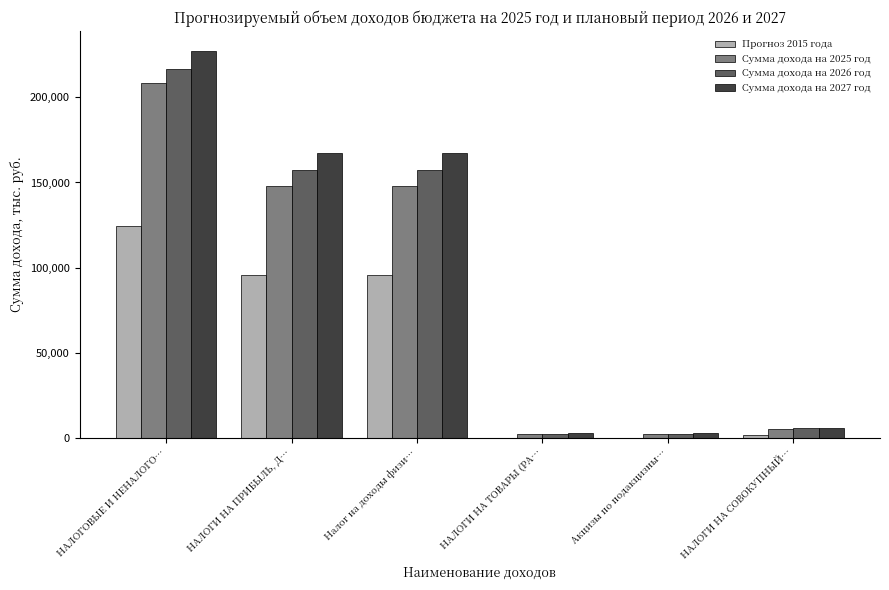

Reading left to right, transcribe all the data shown in this chart.

Прогноз 2015 года: НАЛОГОВЫЕ И НЕНАЛОГО…=124196.1	НАЛОГИ НА ПРИБЫЛЬ, Д…=95467.0	Налог на доходы физи…=95467.0	НАЛОГИ НА ТОВАРЫ (РА…=0.0	Акцизы по подакцизны…=0.0	НАЛОГИ НА СОВОКУПНЫЙ…=1599.0
Сумма дохода на 2025 год: НАЛОГОВЫЕ И НЕНАЛОГО…=208253.6	НАЛОГИ НА ПРИБЫЛЬ, Д…=147734.0	Налог на доходы физи…=147734.0	НАЛОГИ НА ТОВАРЫ (РА…=2278.3	Акцизы по подакцизны…=2278.3	НАЛОГИ НА СОВОКУПНЫЙ…=5320.0
Сумма дохода на 2026 год: НАЛОГОВЫЕ И НЕНАЛОГО…=216867.1	НАЛОГИ НА ПРИБЫЛЬ, Д…=157219.0	Налог на доходы физи…=157219.0	НАЛОГИ НА ТОВАРЫ (РА…=1814.8	Акцизы по подакцизны…=1814.8	НАЛОГИ НА СОВОКУПНЫЙ…=5394.0
Сумма дохода на 2027 год: НАЛОГОВЫЕ И НЕНАЛОГО…=227589.5	НАЛОГИ НА ПРИБЫЛЬ, Д…=167091.0	Налог на доходы физи…=167091.0	НАЛОГИ НА ТОВАРЫ (РА…=2495.5	Акцизы по подакцизны…=2495.5	НАЛОГИ НА СОВОКУПНЫЙ…=5482.0